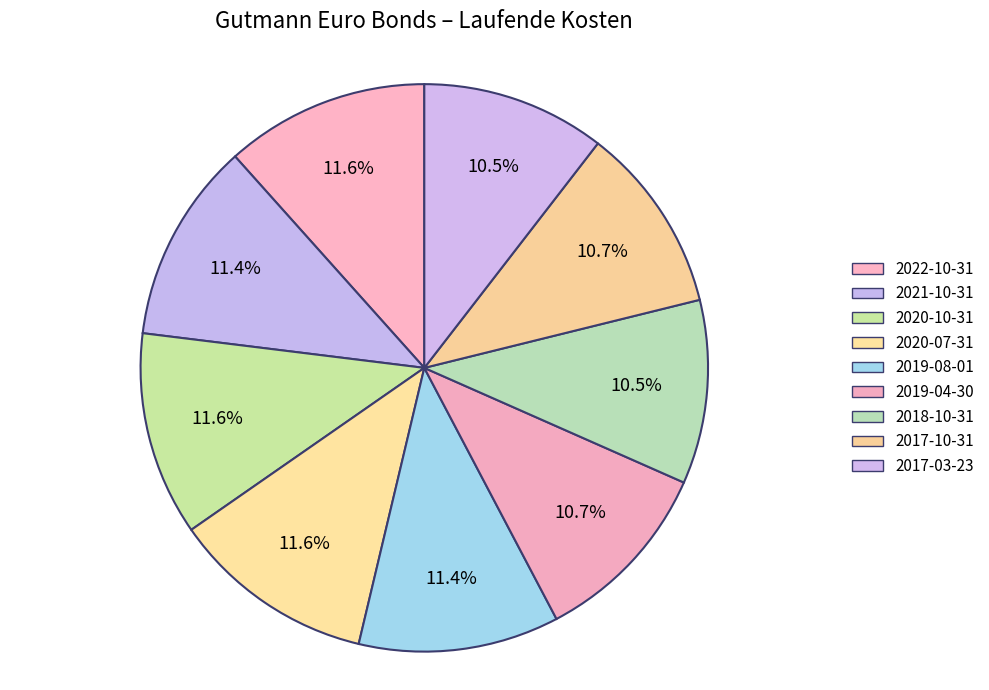

Which has a higher value, 2020-07-31 or 2019-04-30?

2020-07-31